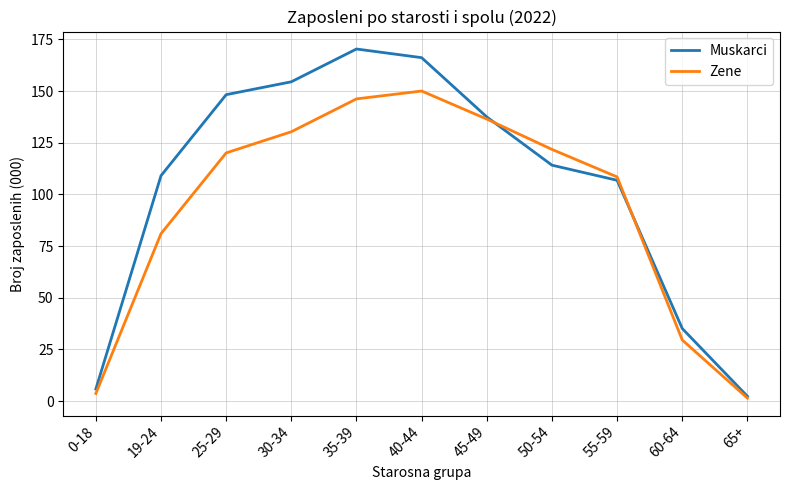

Rank the series by their maximum value, from lowest to highest.

Zene, Muskarci